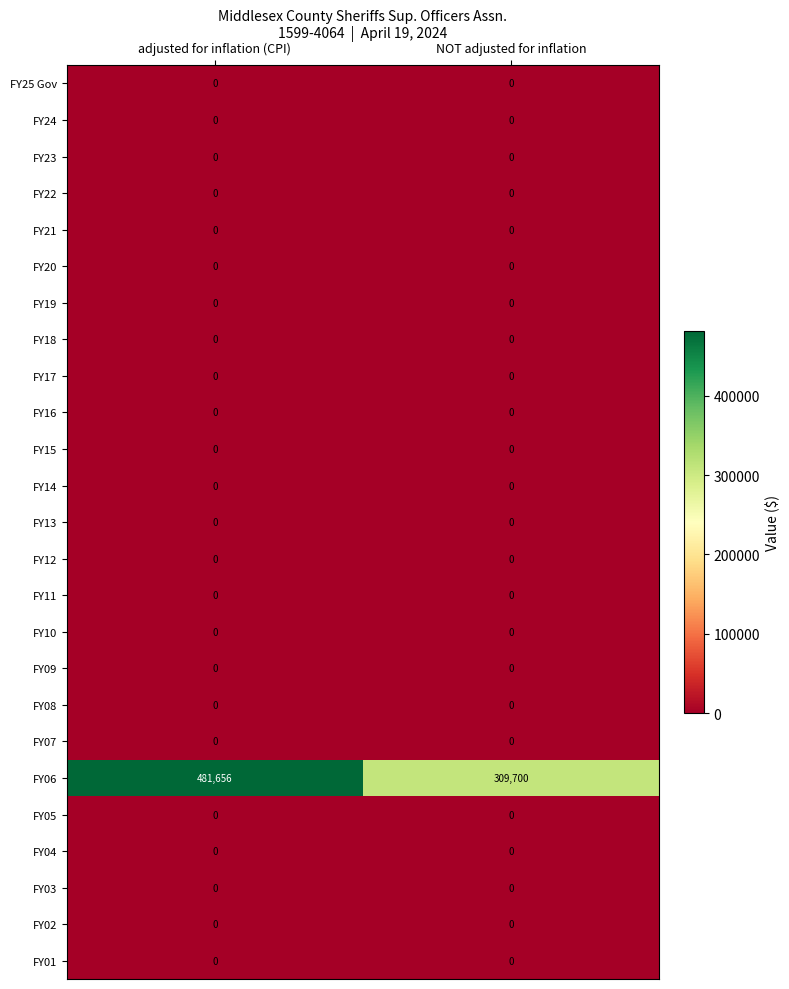

What is the maximum value shown in the chart?

481656